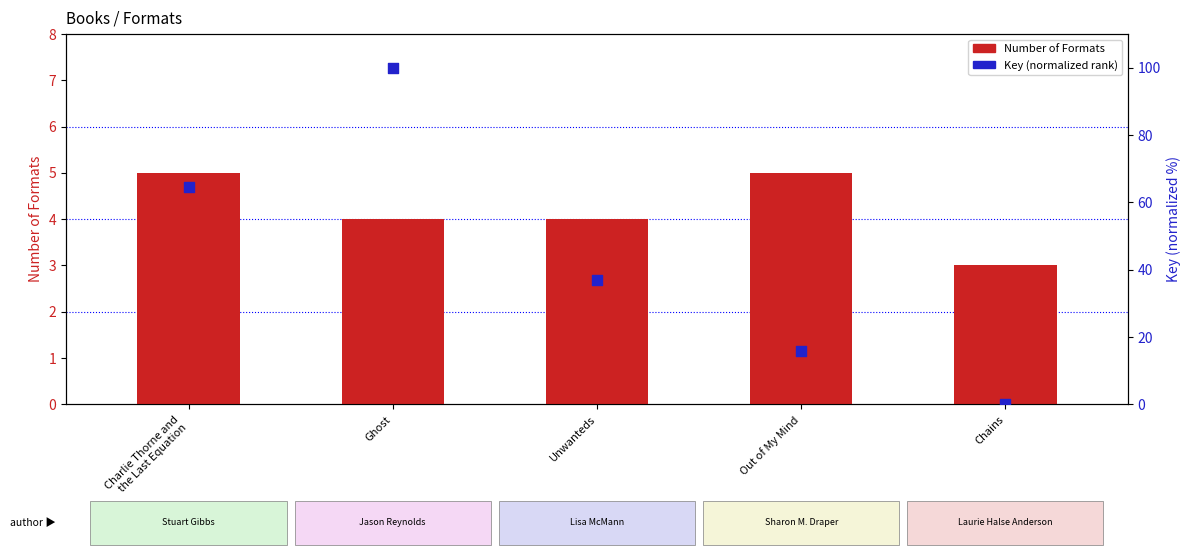

At how many categories does at least one series exceed 70?

1